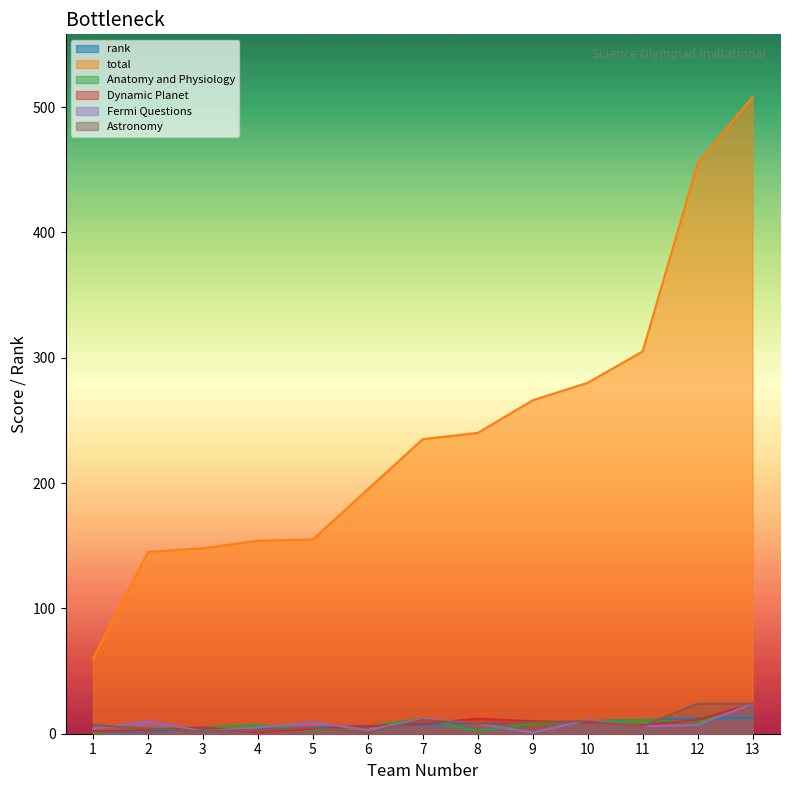

List the series in order of their peak value, highest first.

total, Anatomy and Physiology, Dynamic Planet, Fermi Questions, Astronomy, rank